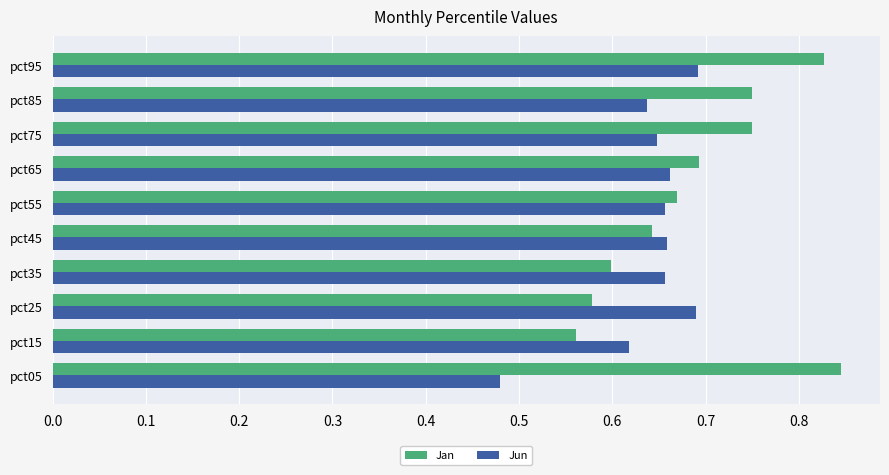

How many Jan values are between 0 and 1?

10